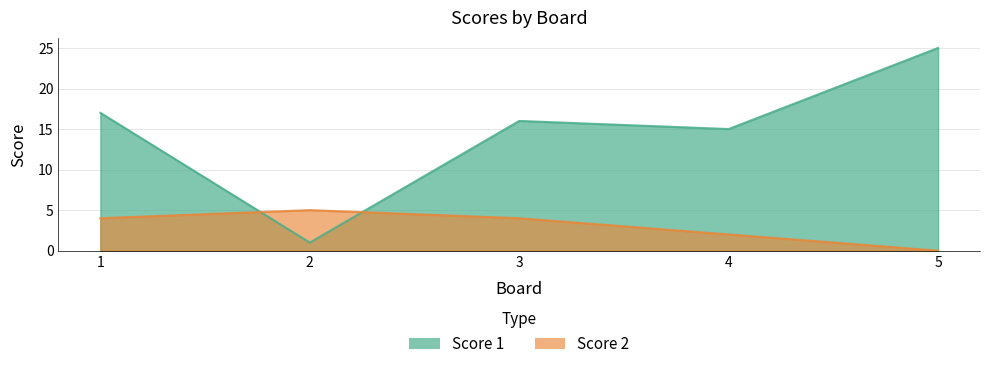

How many values in the Score 2 series are below 4?

2